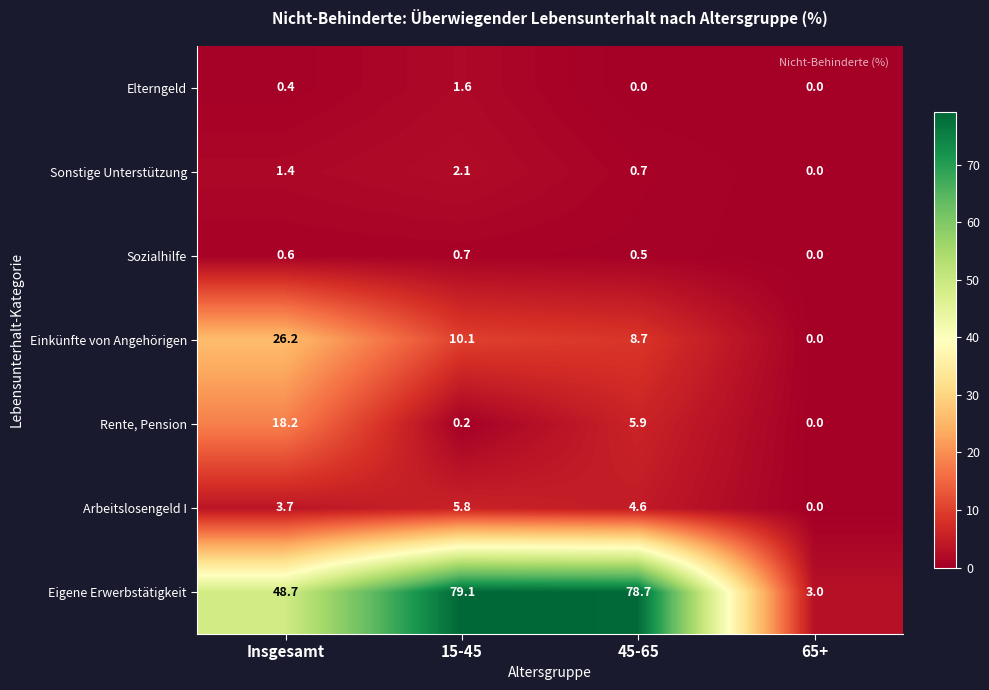

Which series has the largest range (max minus min)?

Eigene Erwerbstätigkeit